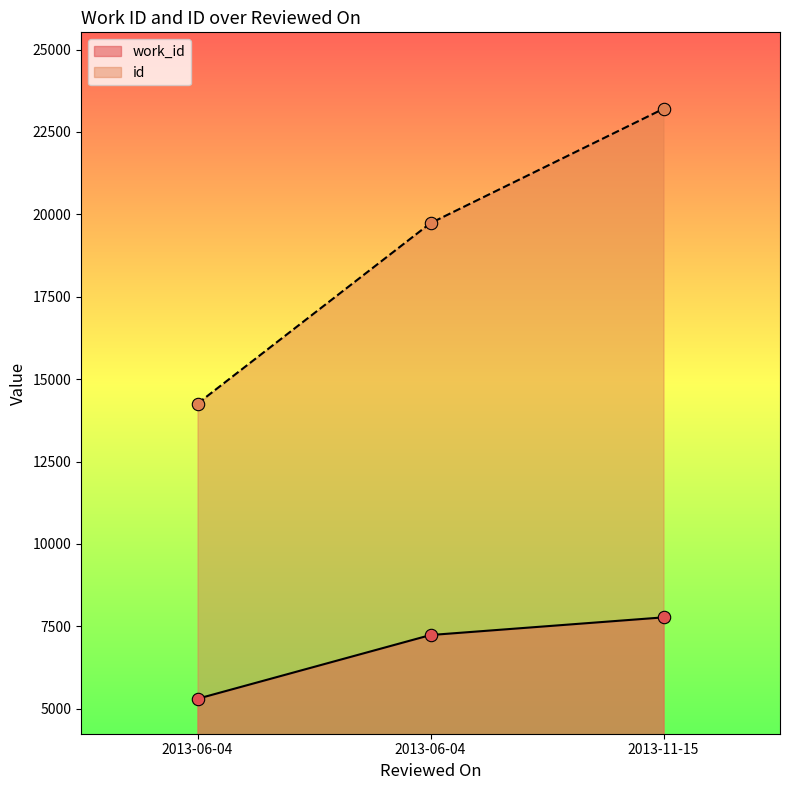

At how many categories does at least one series exceed 11967?

3